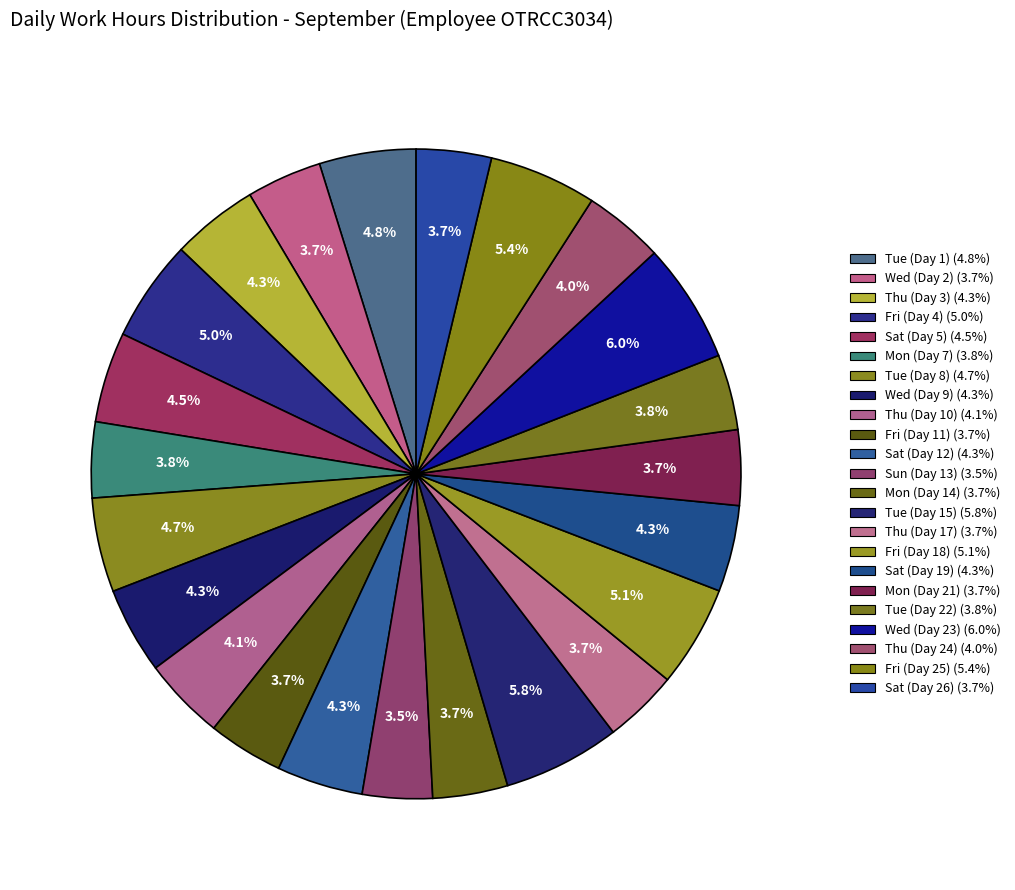

Which category has the smallest portion of the pie?

Sun (Day 13)